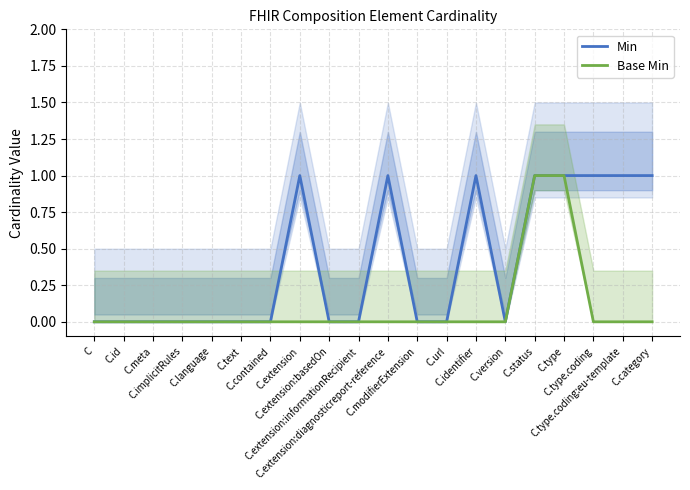

Reading left to right, transcribe all the data shown in this chart.

Min: 0	0	0	0	0	0	0	1	0	0	1	0	0	1	0	1	1	1	1	1
Base Min: 0	0	0	0	0	0	0	0	0	0	0	0	0	0	0	1	1	0	0	0